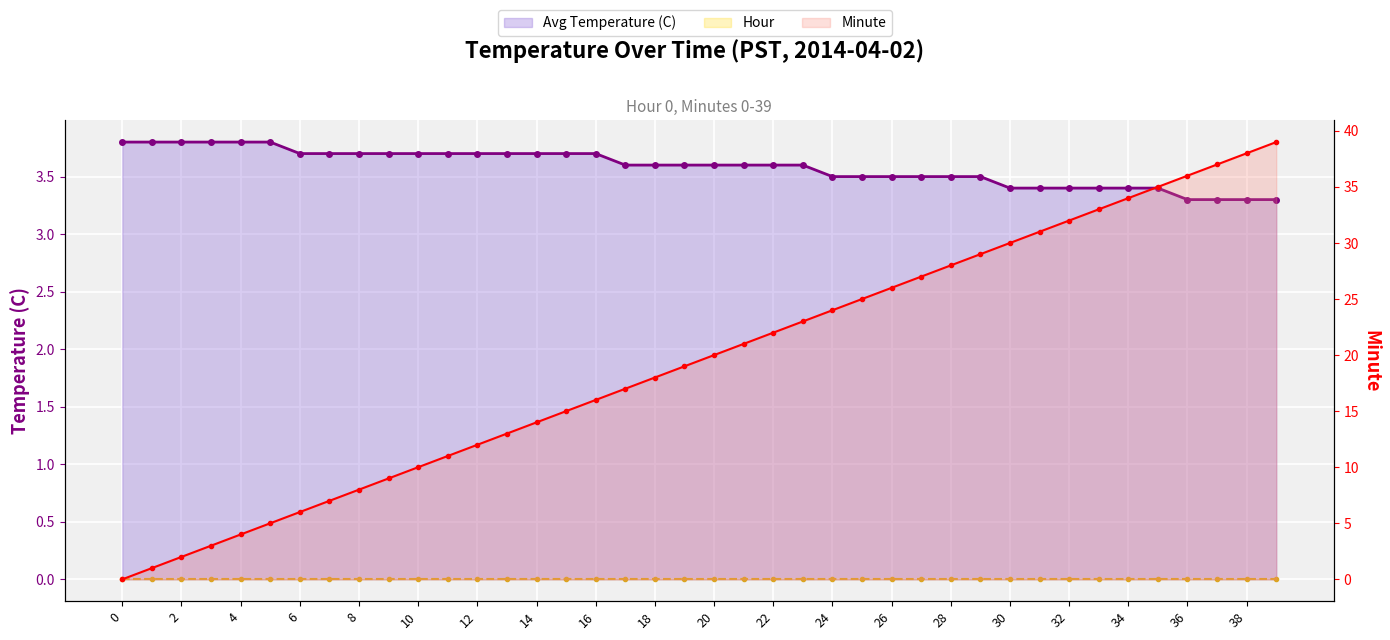

Rank the series by their average value, from lowest to highest.

Hour, Avg Temperature (C), Minute